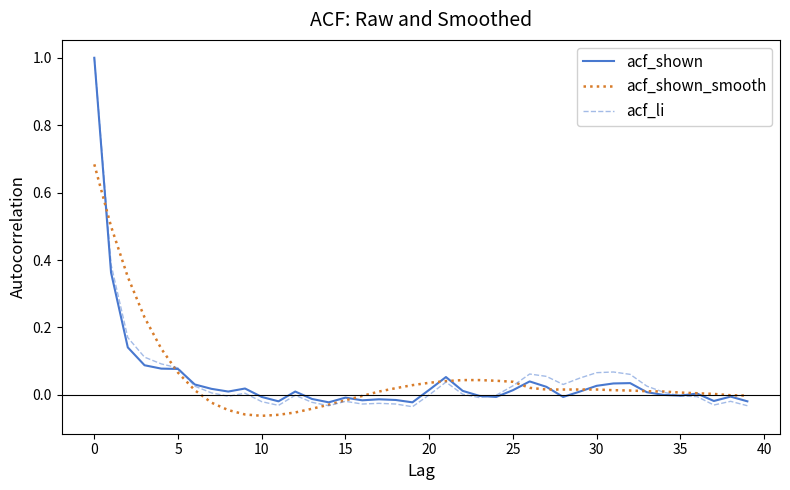

What is the greatest value displayed?

1.0